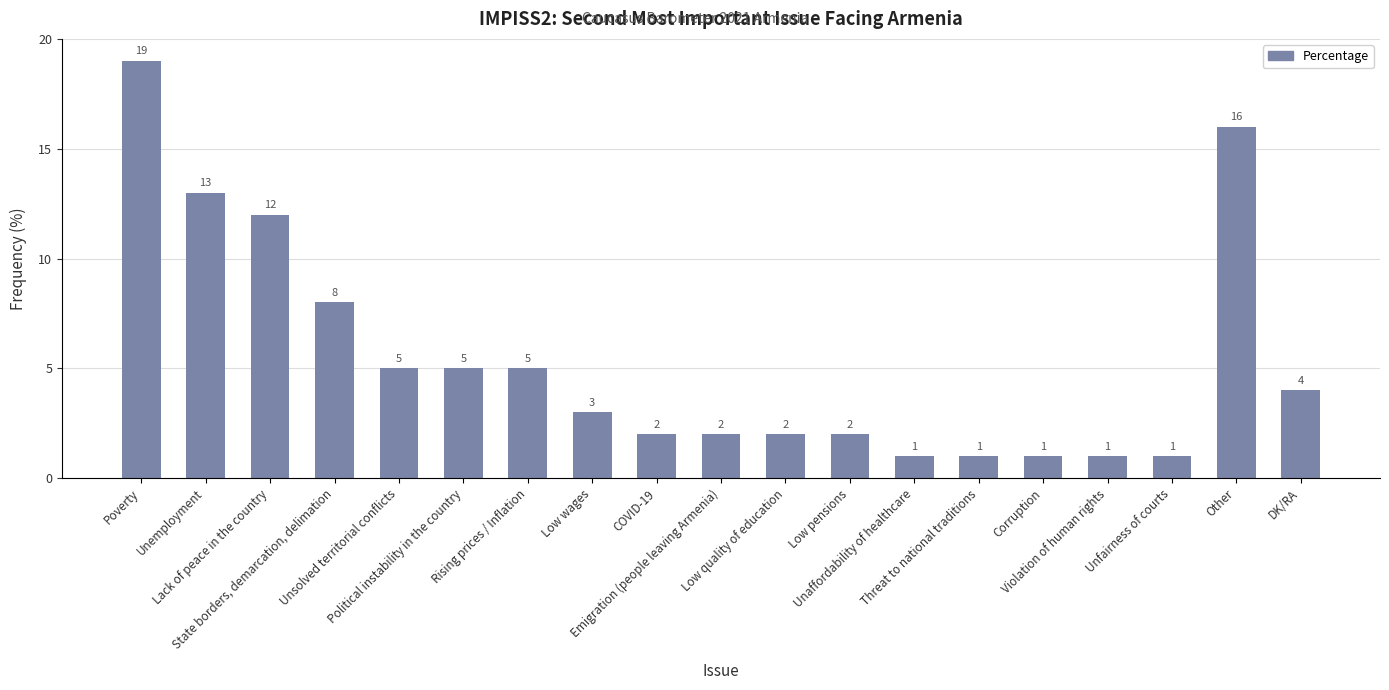

What is the difference between the maximum and minimum values?

18